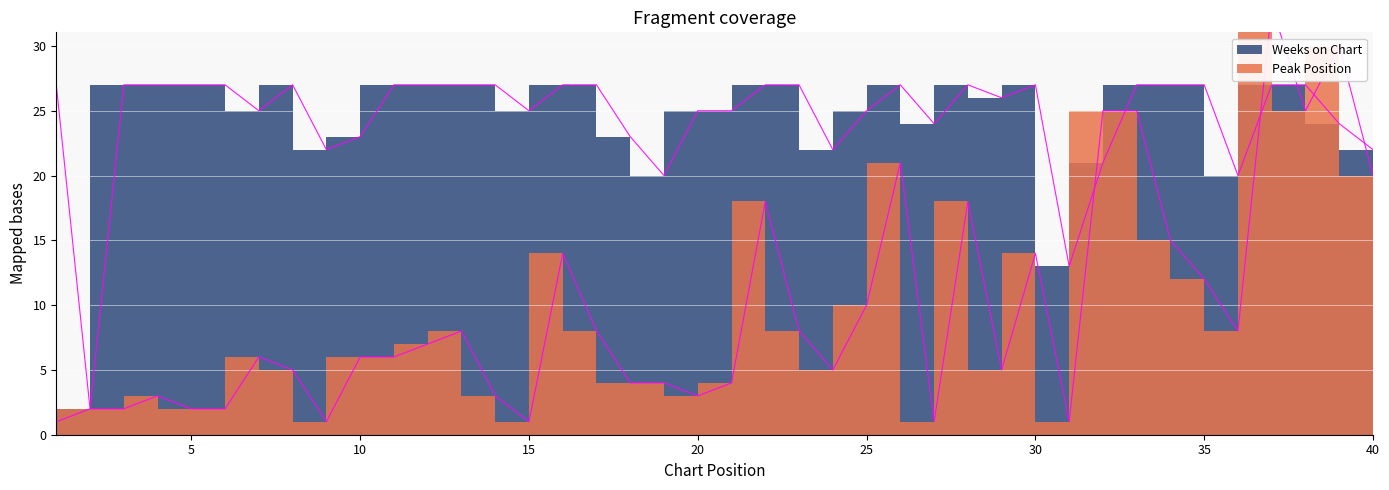

Count the number of data series in this chart.

2